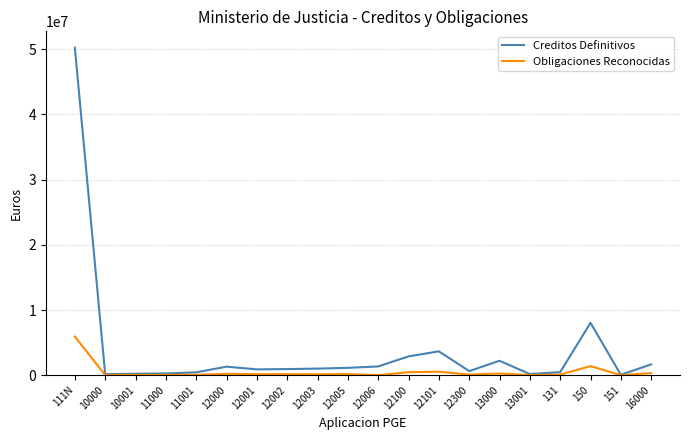

What is the total value across all series at 16000?

1986493.2